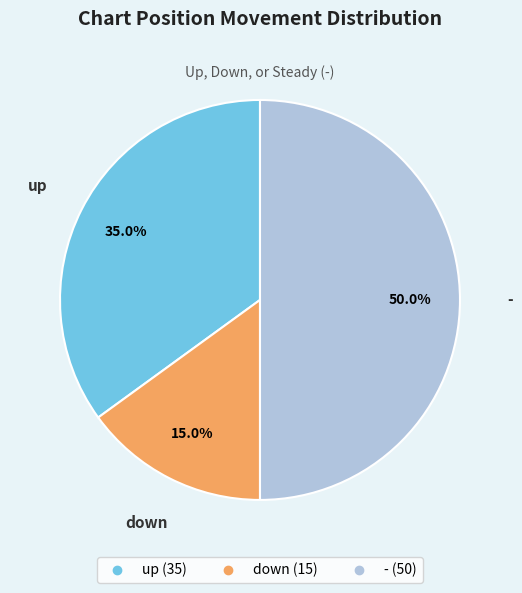

Does down represent more than half of the total?

No